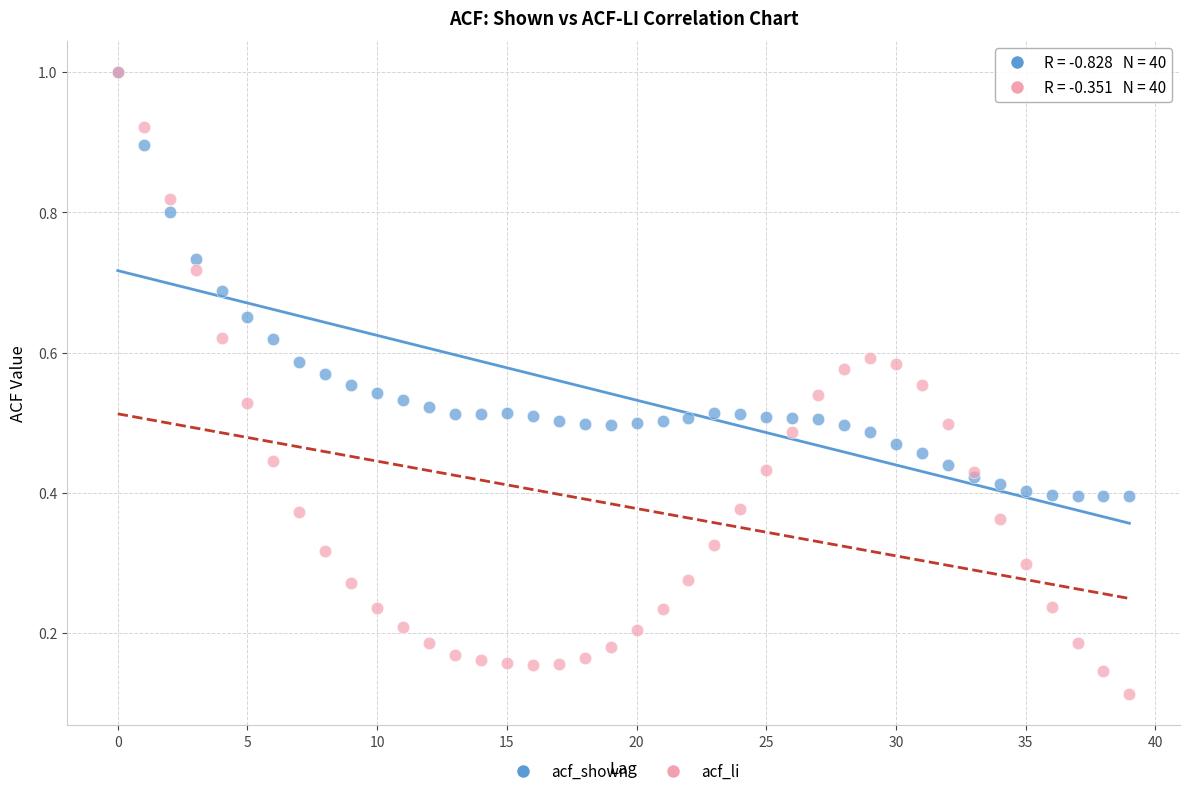

Which series contains the lowest Y value?

acf_li